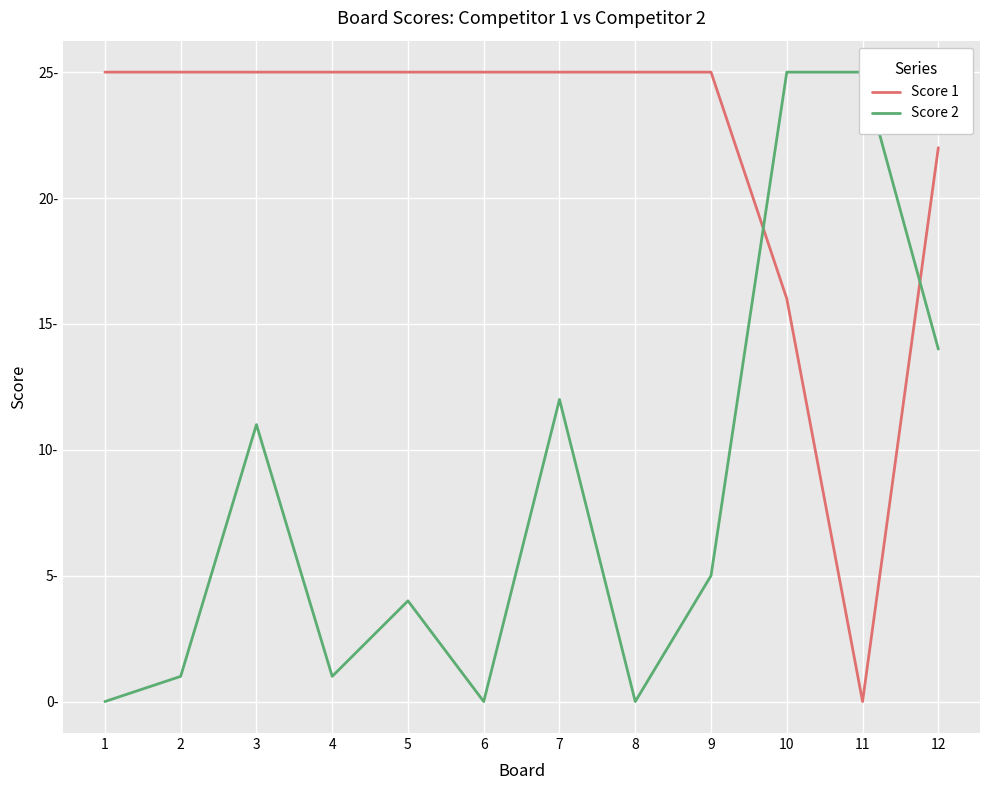

How many times do Score 1 and Score 2 cross each other?

2